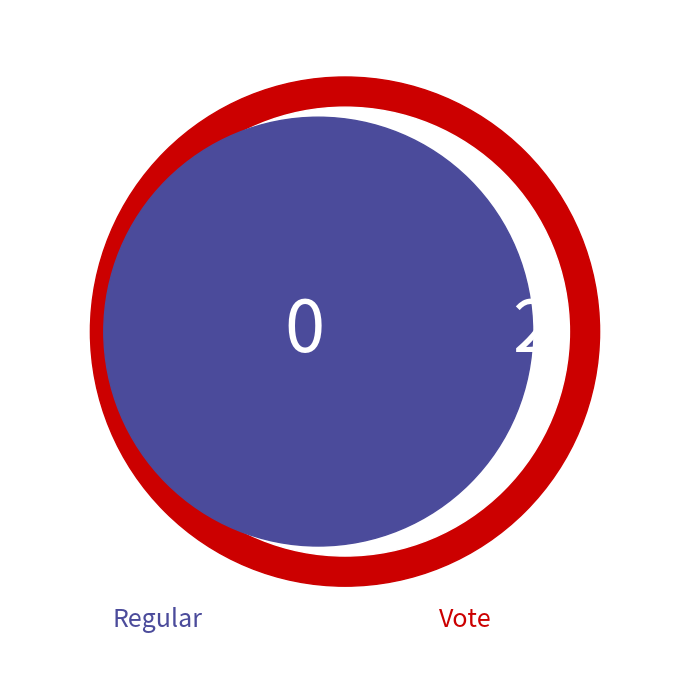

Do Regular and Vote together represent more than half of the pie?

Yes